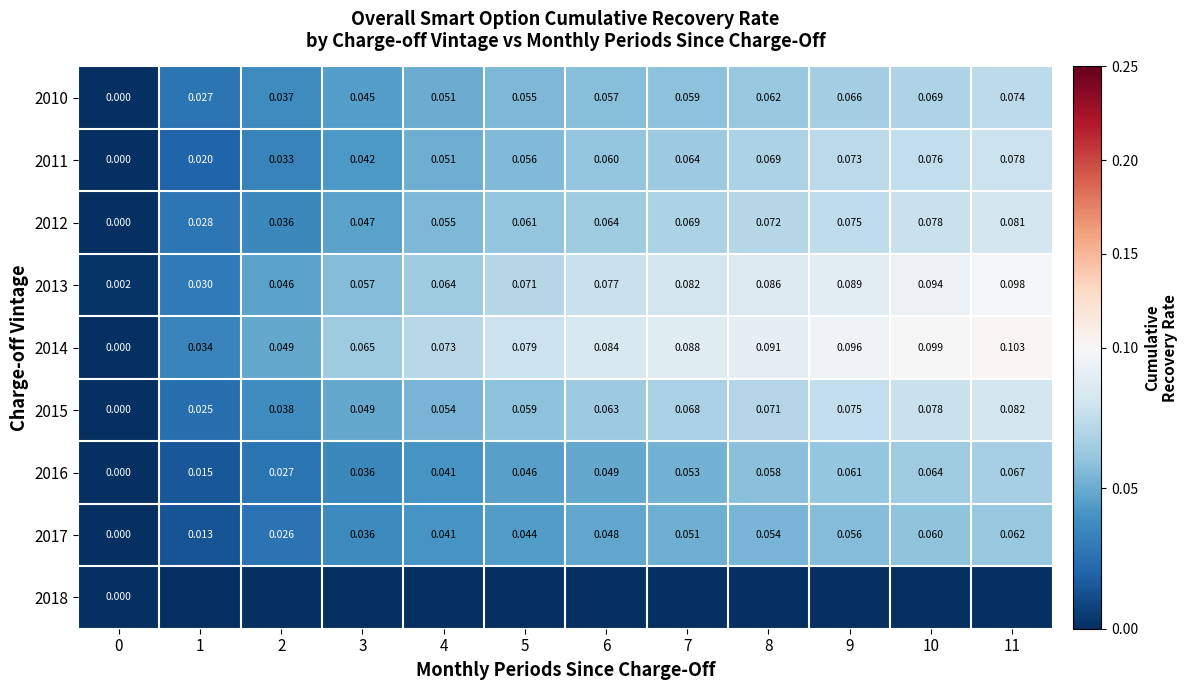

Is the value of 2017 at 2 greater than the value of 2015 at 11?

No